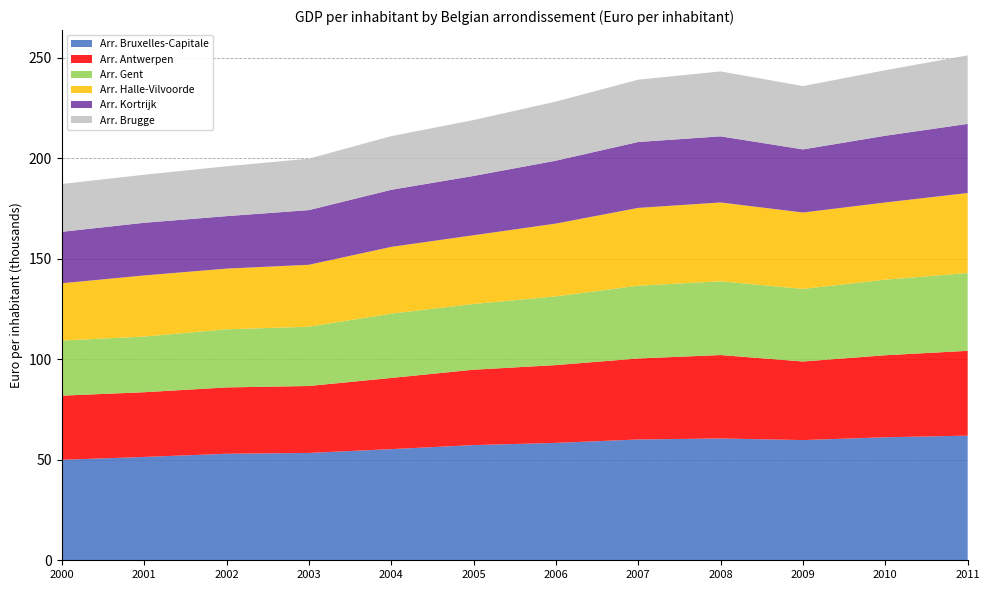

Reading right to left, extract all data points from this chart.

Arr. Bruxelles-Capitale: 62000	61200	59800	60600	60100	58400	57300	55300	53400	53000	51400	50000
Arr. Antwerpen: 42200	40800	39100	41500	40300	38700	37500	35400	33300	33000	32200	31900
Arr. Gent: 38700	37600	36100	36700	36200	34200	32700	32000	29500	28900	27700	27400
Arr. Halle-Vilvoorde: 39800	38400	38000	39200	38700	36200	34200	33200	30800	30200	30400	28500
Arr. Kortrijk: 34400	33200	31400	32900	32800	31300	29500	28400	27200	26100	26200	25600
Arr. Brugge: 34100	32600	31500	32300	31000	29400	27800	26700	25600	24800	23900	23800